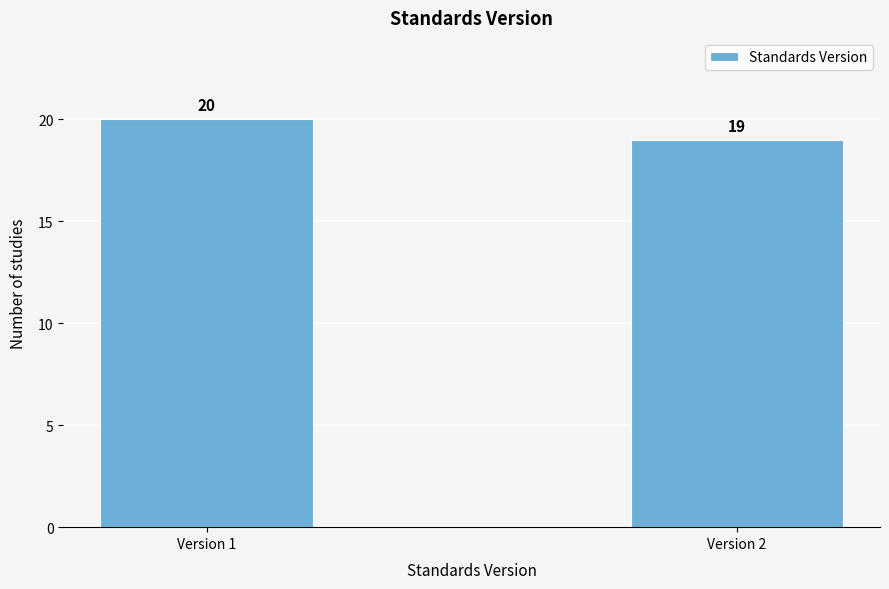

Reading left to right, list all the values displayed in this chart.

20	19